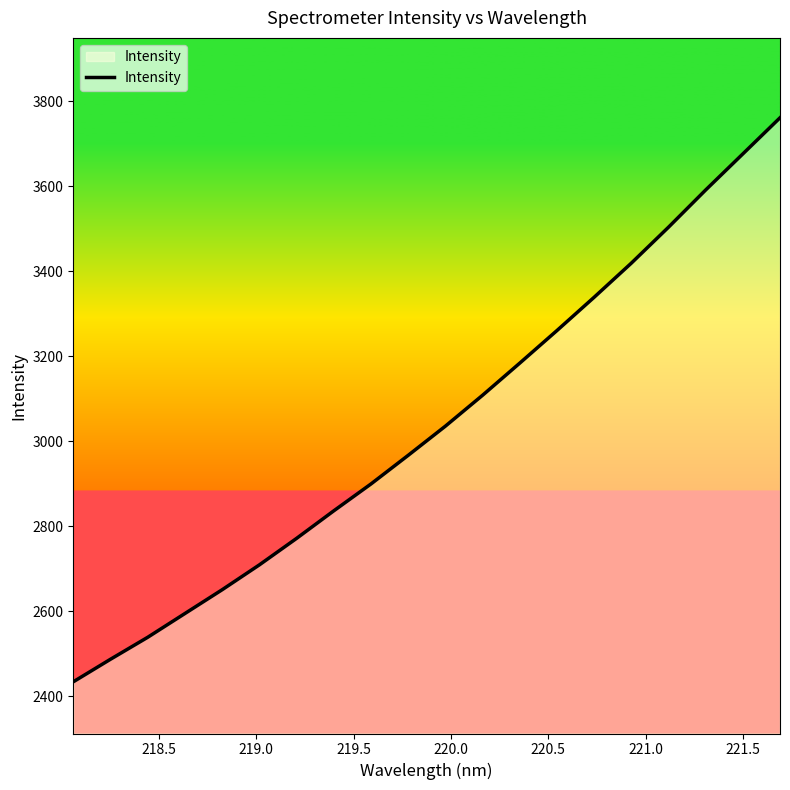

What is the sum of all values?

60770.6